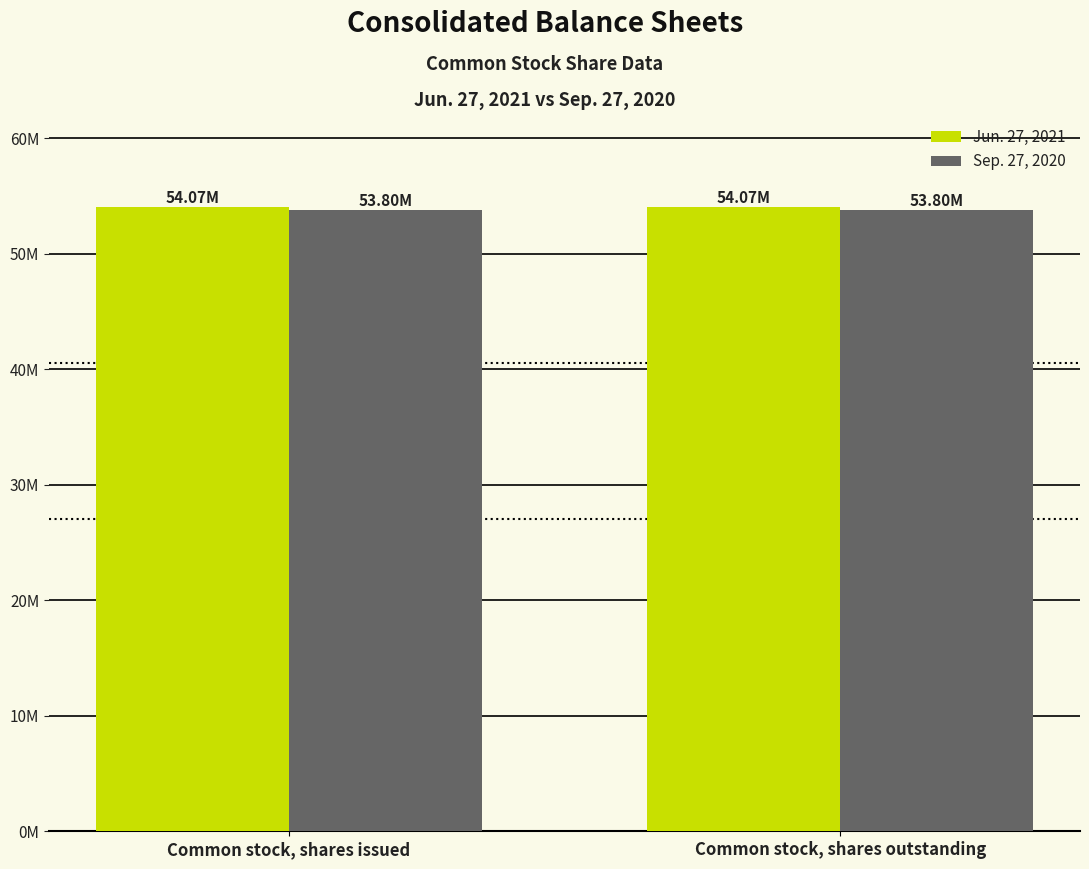

Reading left to right, extract all data points from this chart.

Jun. 27, 2021: Common stock, shares issued=54071000	Common stock, shares outstanding=54071000
Sep. 27, 2020: Common stock, shares issued=53797000	Common stock, shares outstanding=53797000